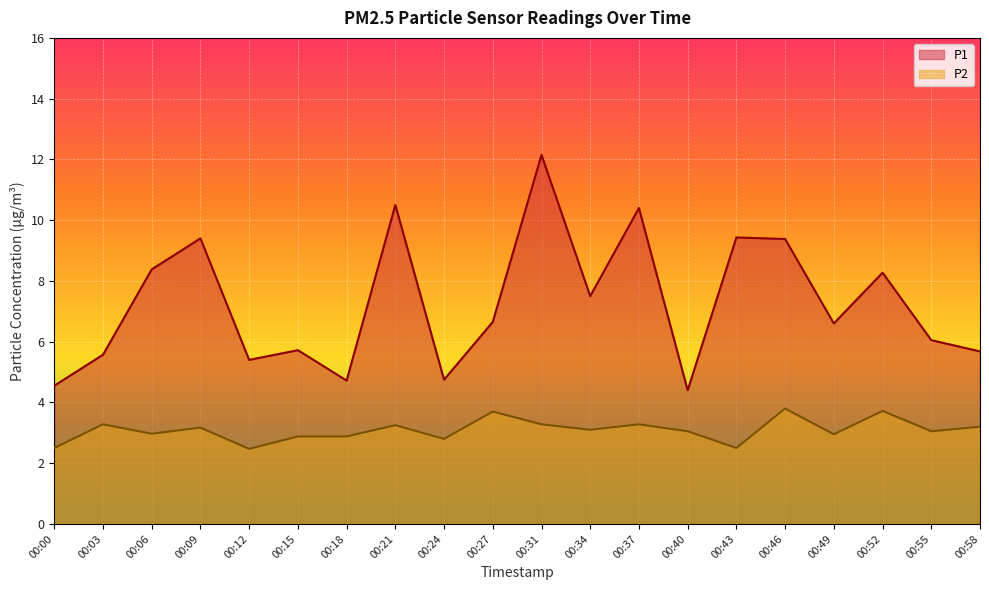

True or false: P1 and P2 intersect in this chart.

False